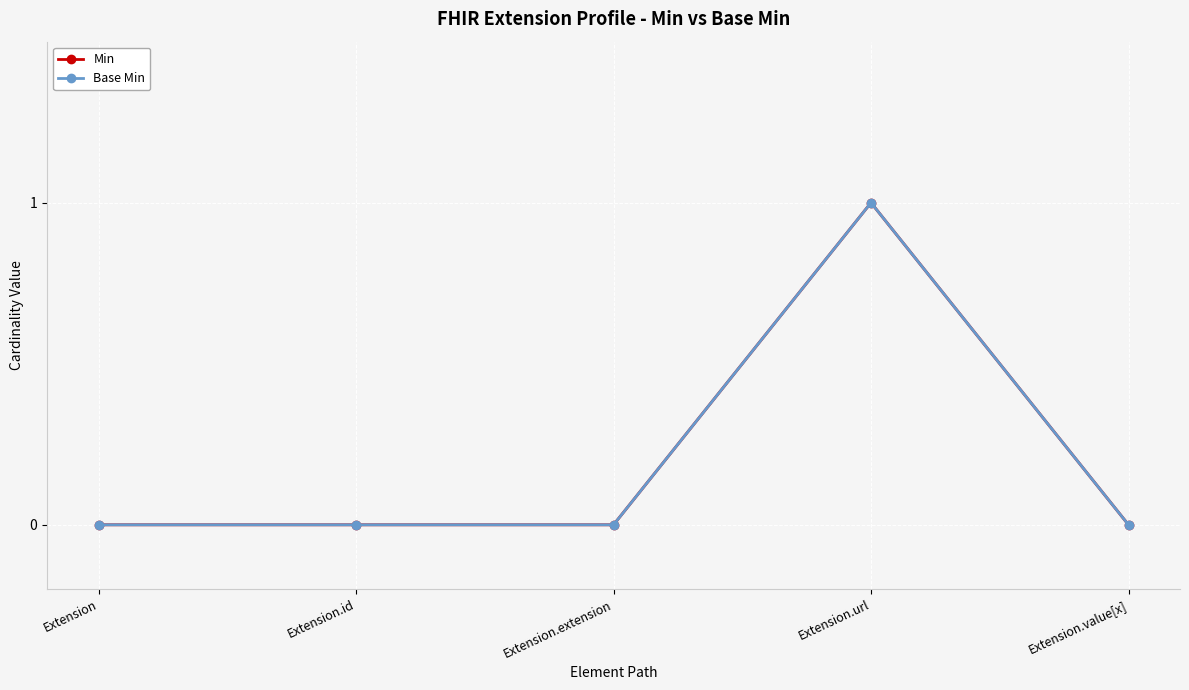

Is this an area chart (filled region under the line)?

No